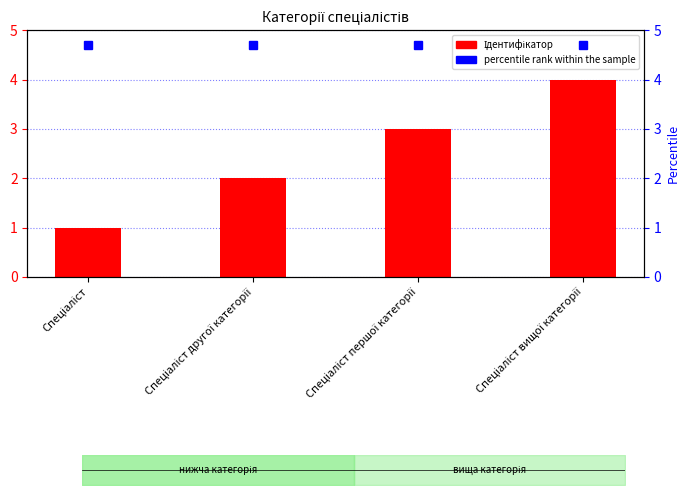

At which label does the data first exceed 3?

Спеціаліст вищої категорії